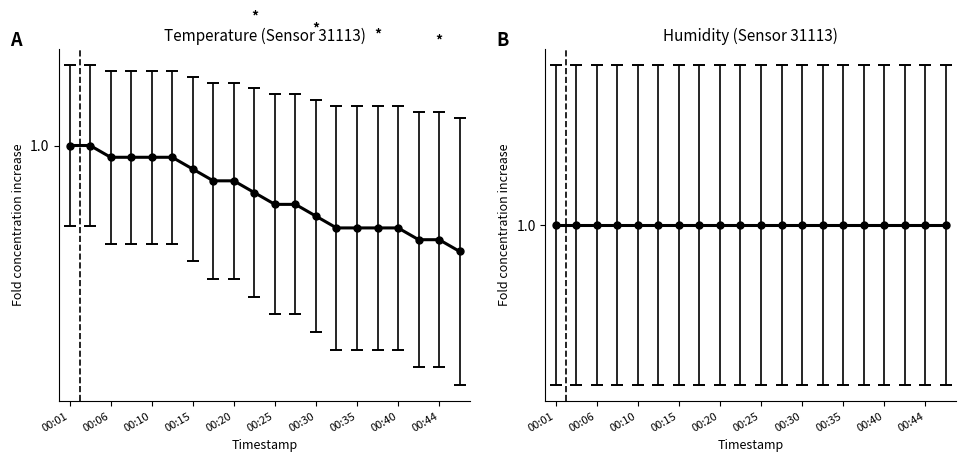

Does the chart have visible grid lines?

No